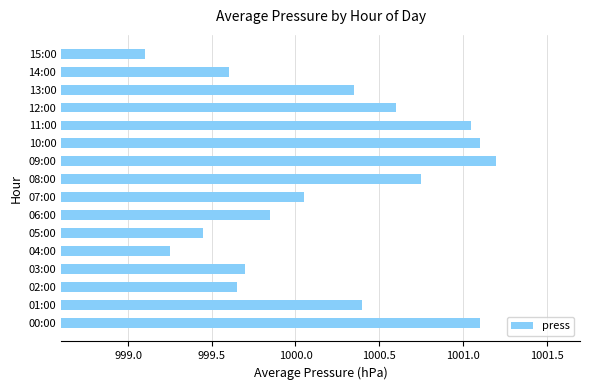

Is it true that the value at 10:00 is 1722.0?

False